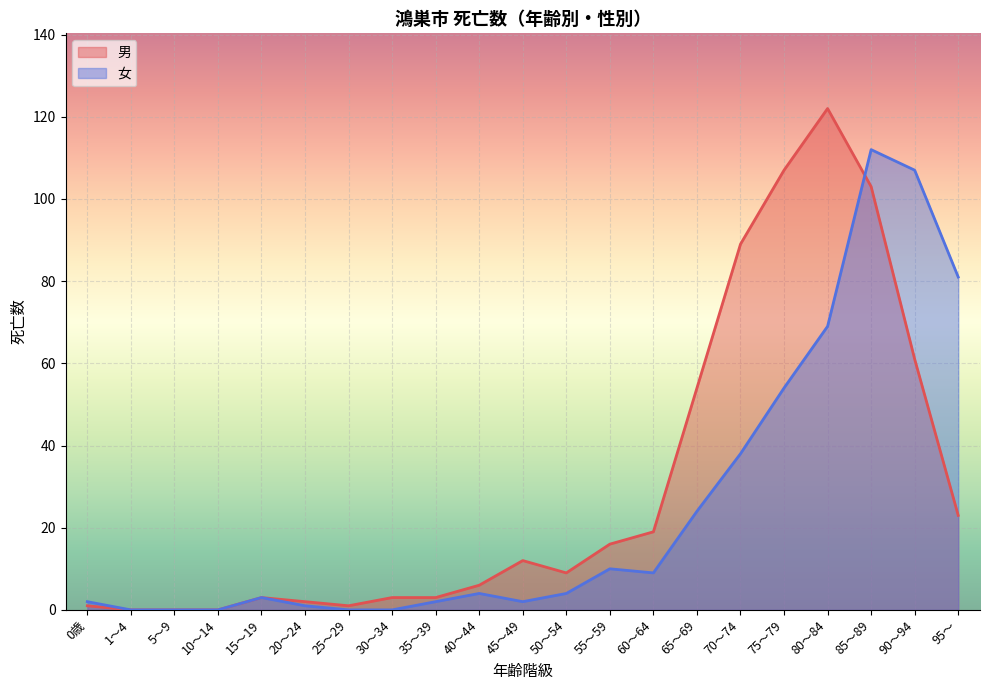

What is the total value across all series at 85～89?

215